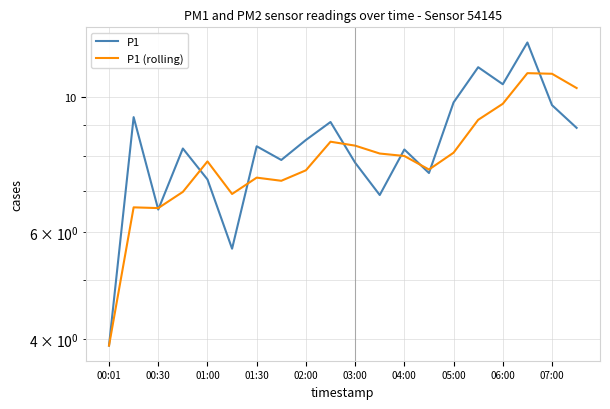

What is the smallest value displayed?

3.9